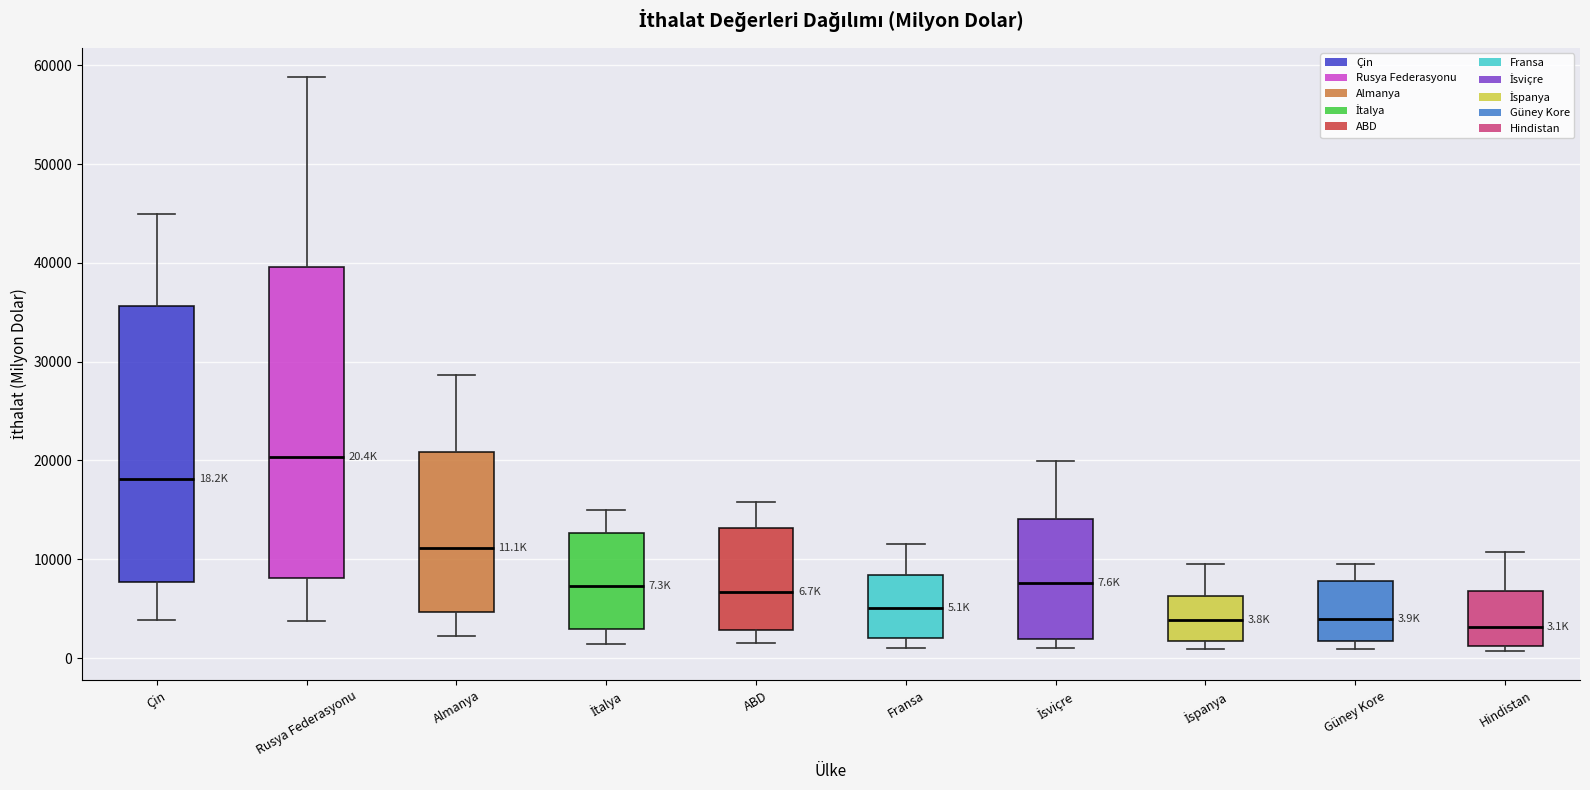

Comparing the boxes themselves (not the whiskers), which one is the tallest?

Rusya Federasyonu